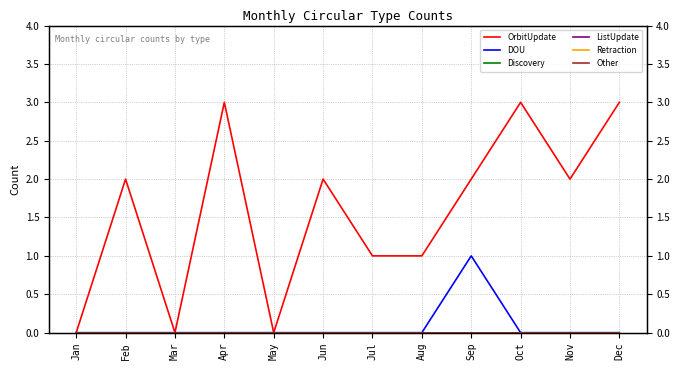

Rank the series at May from highest to lowest value.

OrbitUpdate, DOU, Discovery, ListUpdate, Retraction, Other